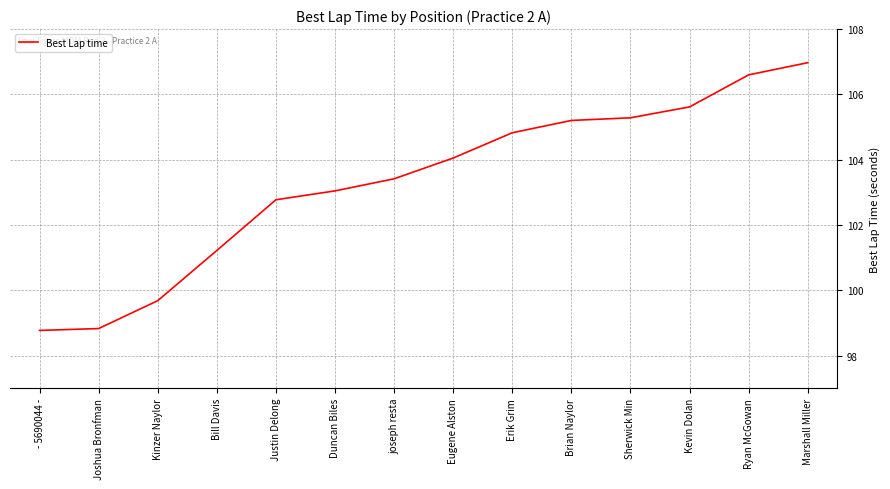

Where does the data first go above 104?

Eugene Alston